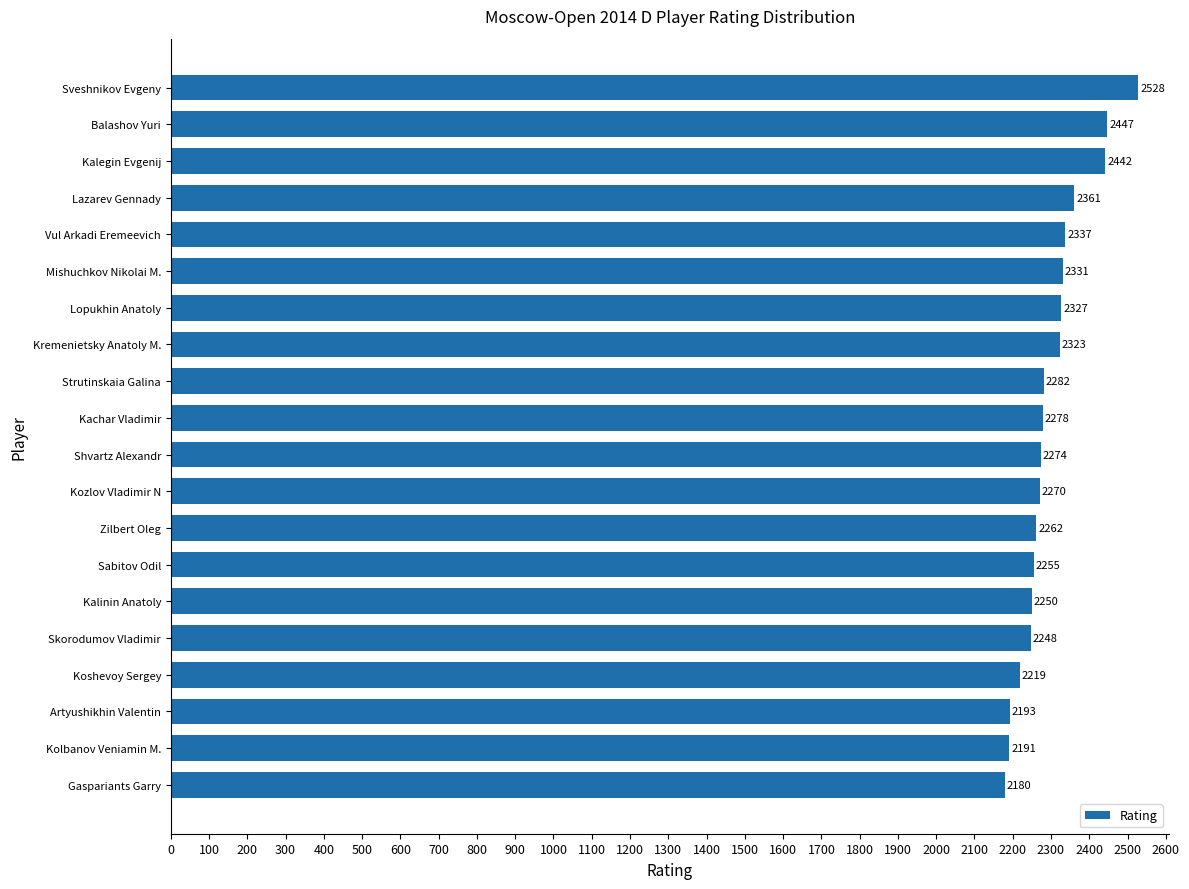

Where is the data nearest to the value 2354?

Lazarev Gennady